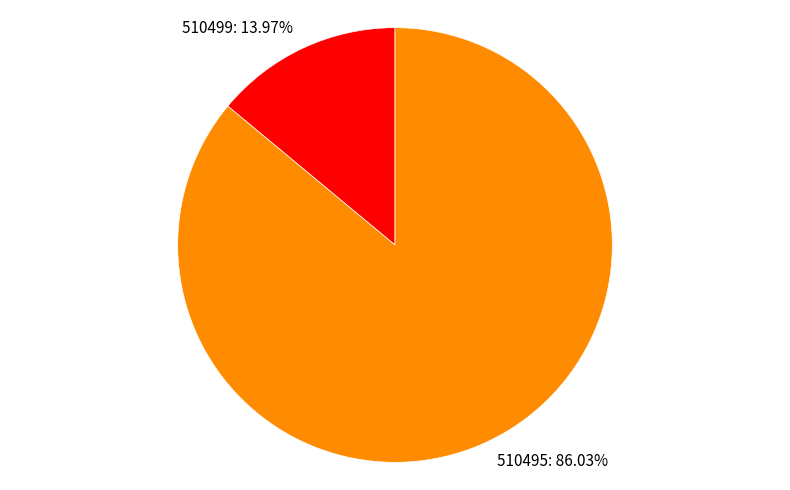

How many slices are in this pie chart?

2